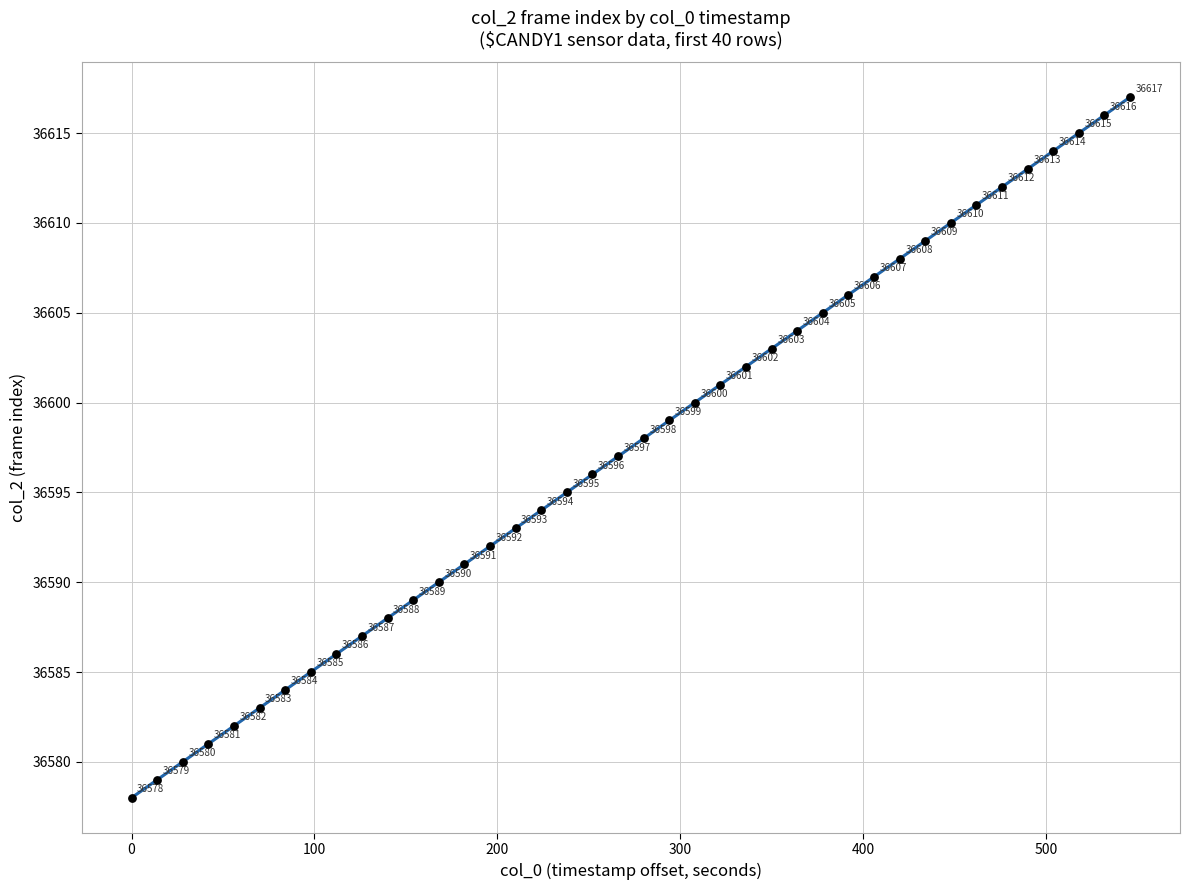

What Y value in the scatter plot is closest to 36597?

36597